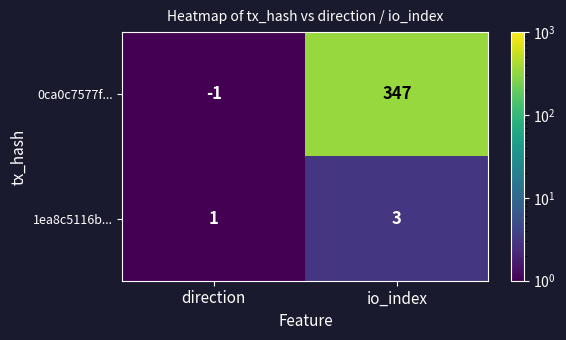

Is it true that 0ca0c7577f... equals 347 at io_index?

True